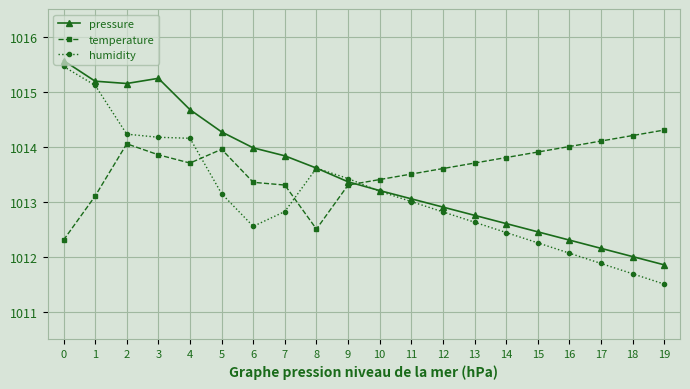

Reading left to right, extract all data points from this chart.

pressure: 0=101556.4	1=101518.8	2=101514.6	3=101524.0	4=101467.0	5=101426.6	6=101397.6	7=101383.1	8=101360.8	9=101335.9	10=101320.0	11=101305.0	12=101290.0	13=101275.0	14=101260.0	15=101245.0	16=101230.0	17=101215.0	18=101200.0	19=101185.0
temperature: 0=101230.0	1=101310.0	2=101405.0	3=101385.0	4=101370.0	5=101395.0	6=101335.0	7=101330.0	8=101250.0	9=101330.0	10=101340.0	11=101350.0	12=101360.0	13=101370.0	14=101380.0	15=101390.0	16=101400.0	17=101410.0	18=101420.0	19=101430.0
humidity: 0=101545.6	1=101511.2	2=101422.5	3=101416.9	4=101415.0	5=101314.4	6=101255.0	7=101281.9	8=101360.6	9=101341.9	10=101318.8	11=101300.0	12=101281.2	13=101262.5	14=101243.8	15=101225.0	16=101206.2	17=101187.5	18=101168.8	19=101150.0